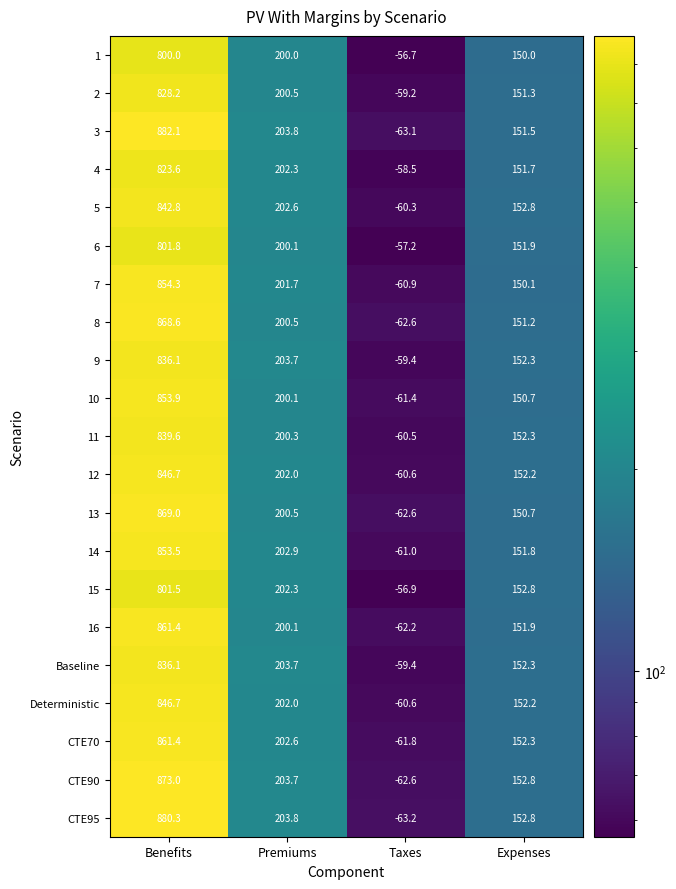

At which category is the sum across all series the highest?

Benefits